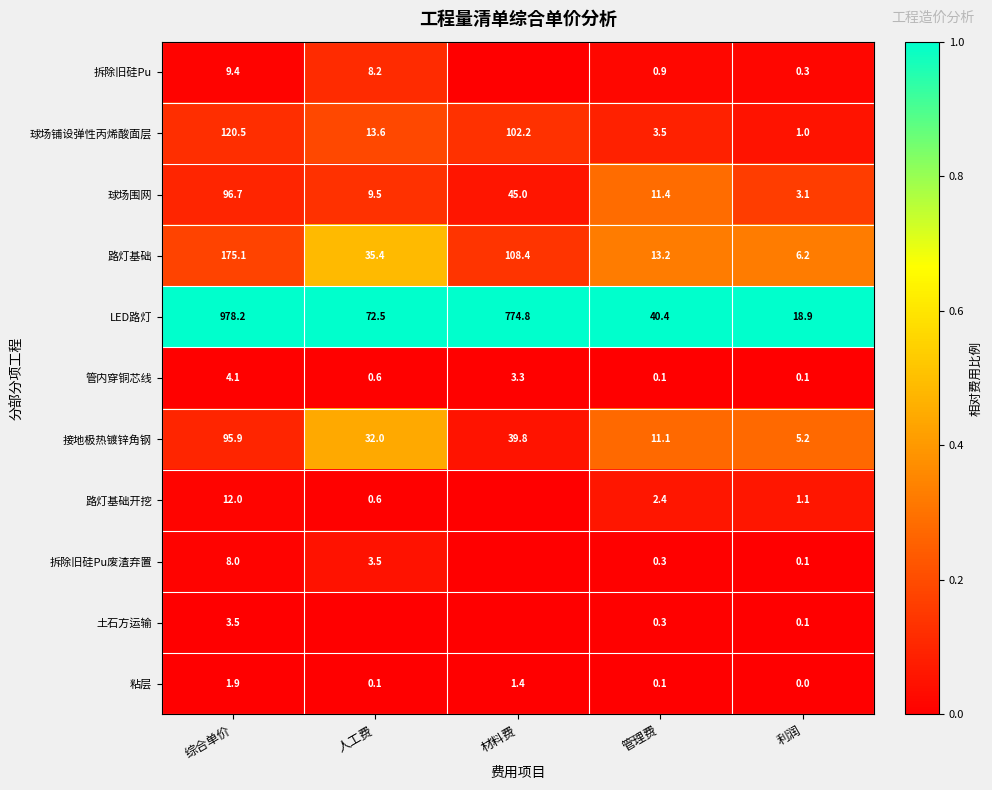

Which category has the lowest value in the 路灯基础 series?

利润